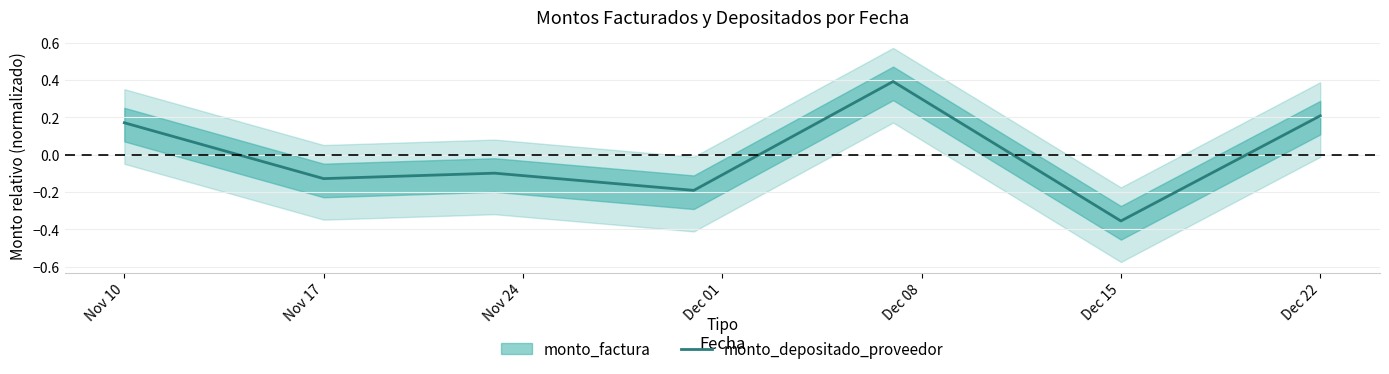

How many positive values are there?

3